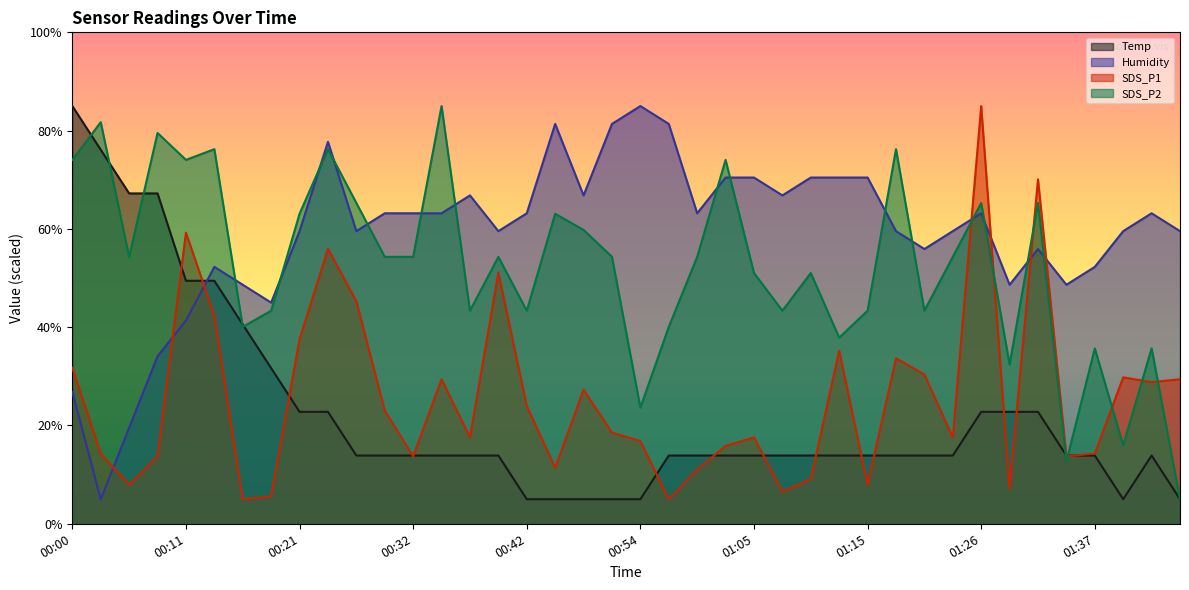

Which series has the largest range (max minus min)?

Temp